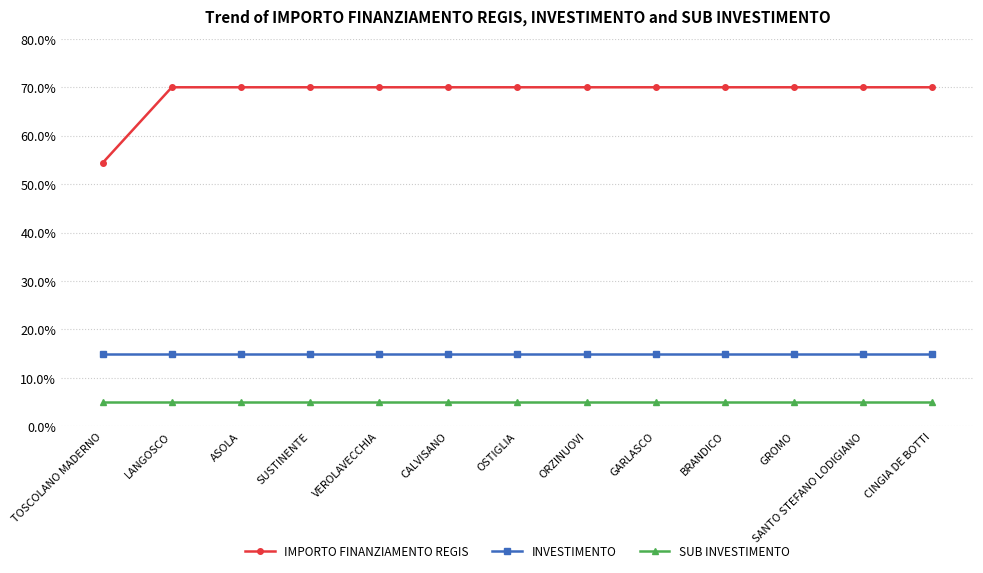

What is the sum of the SUB INVESTIMENTO values at GROMO and TOSCOLANO MADERNO?

10.0